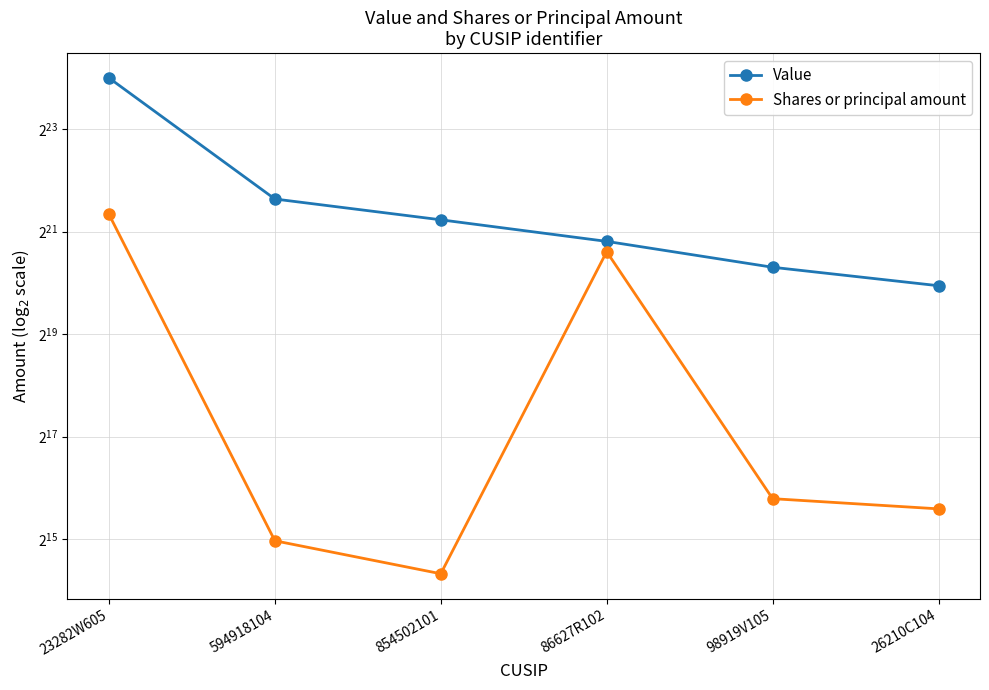

What position from the left is 86627R102?

4